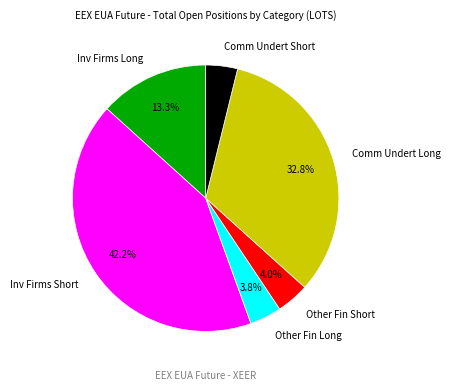

What percentage do Inv Firms Short and Inv Firms Long together represent?

55.5%